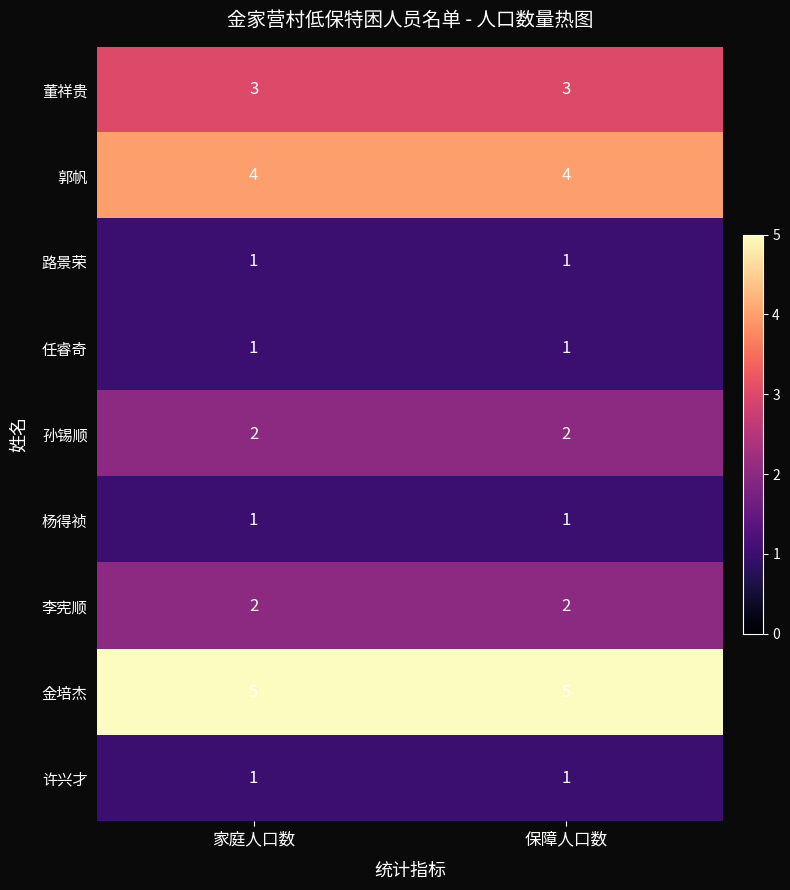

How many categories are shown in the chart?

2